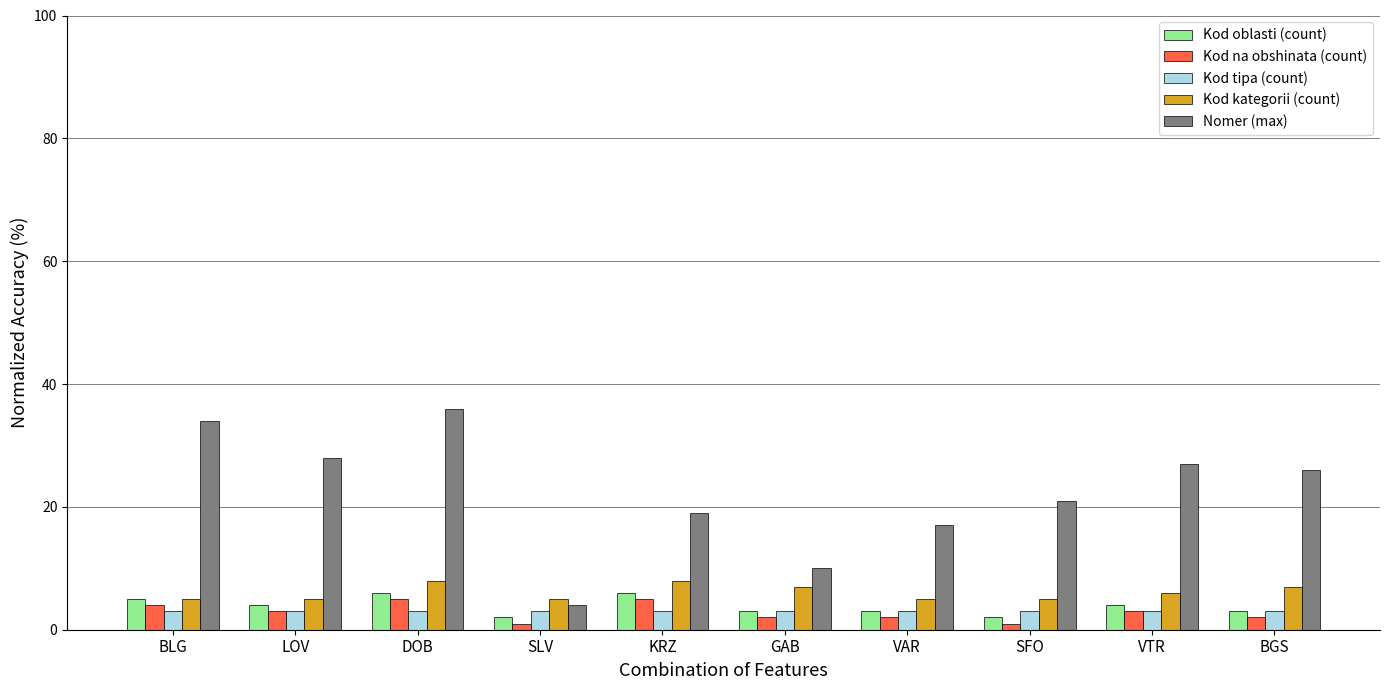

Which series has the largest range (max minus min)?

Nomer (max)